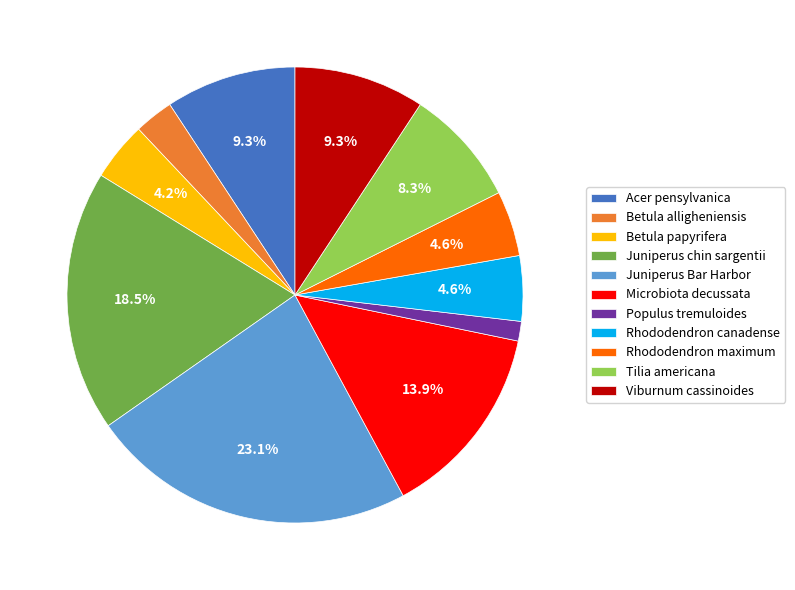

Count the number of slices in the pie.

11